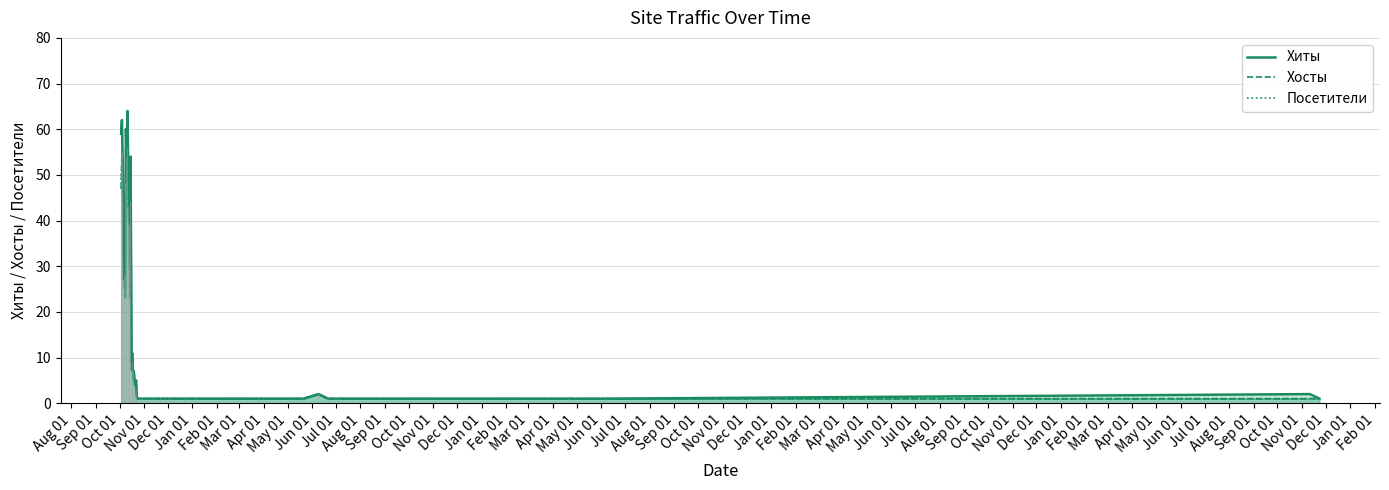

What is the sum of all Посетители values?

587